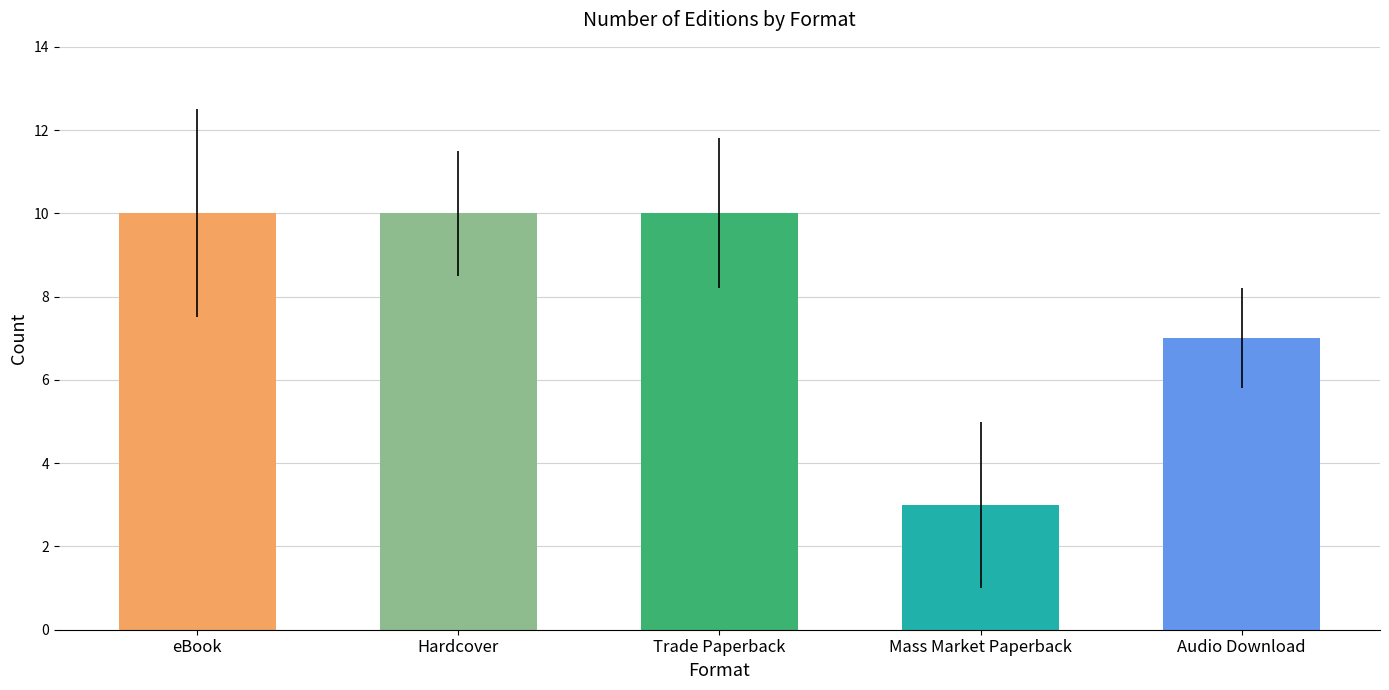

What value does the data have at eBook?

10